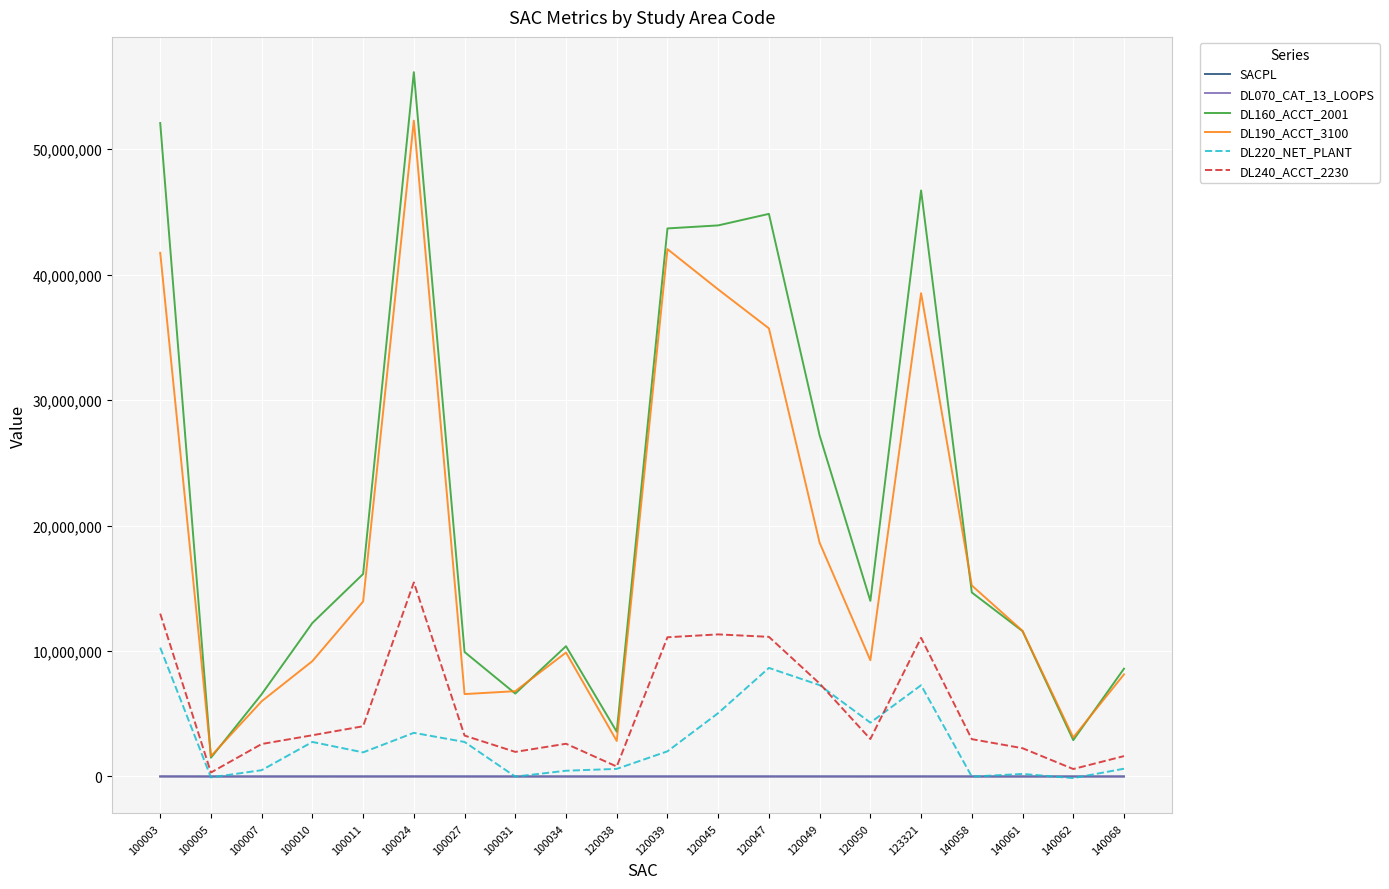

True or false: DL240_ACCT_2230 and DL190_ACCT_3100 intersect in this chart.

False